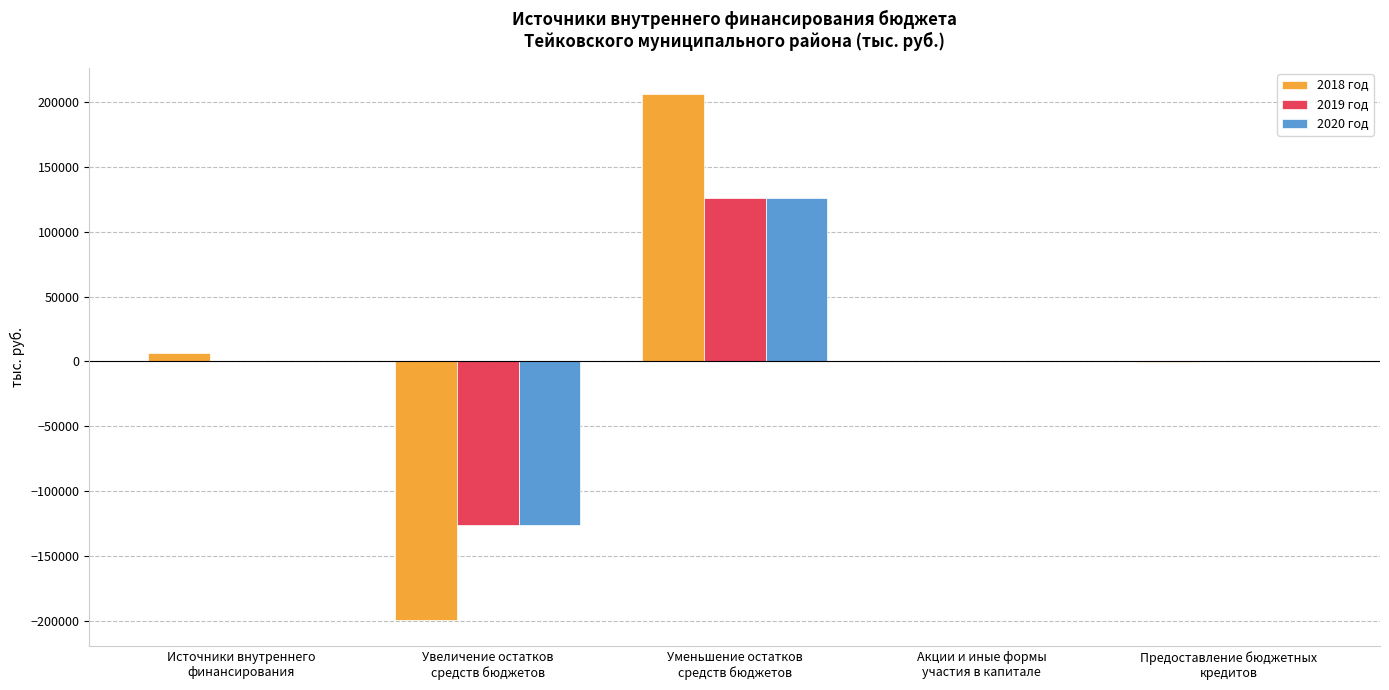

The 2018 год series shows 137409.9 at Уменьшение остатков
средств бюджетов. True or false?

False